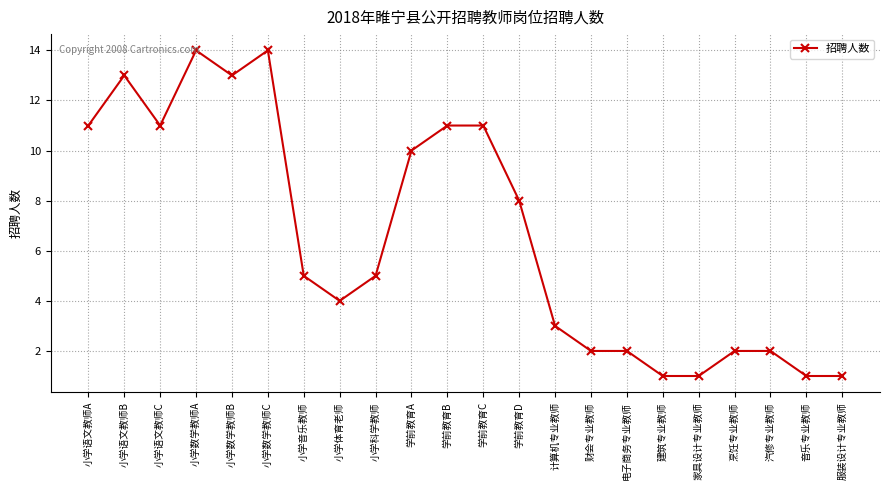

What position from the left is 汽修专业教师?

20